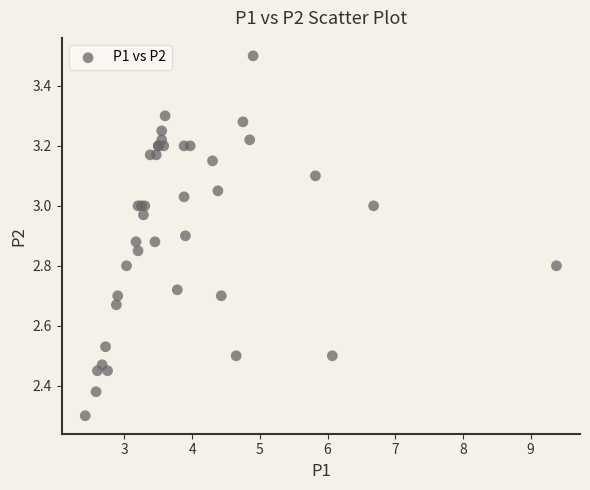

What Y value in the scatter plot is closest to 2?

2.3